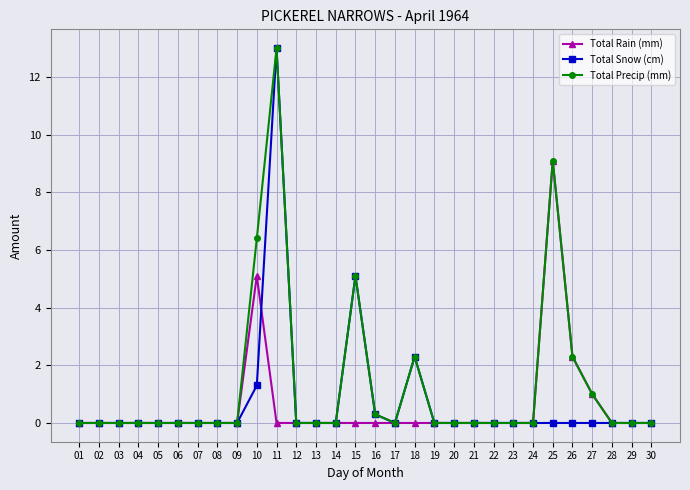

True or false: Total Precip (mm) has more than 0 interior local peaks.

True